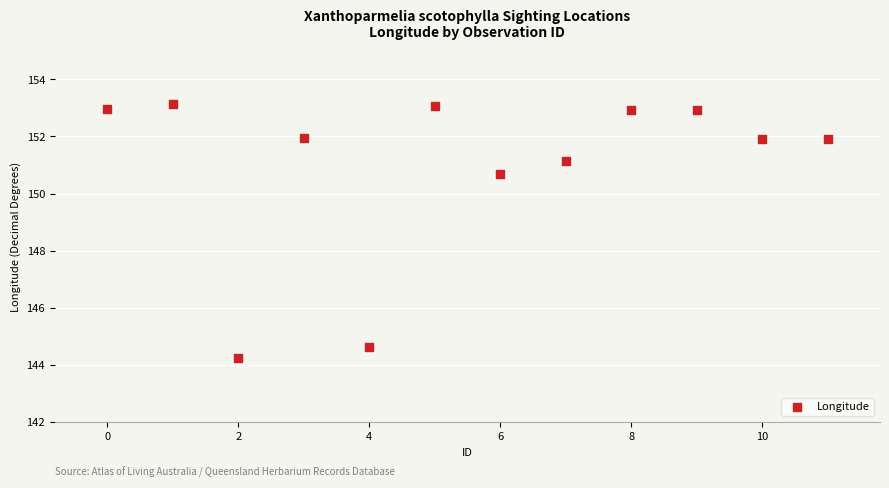

What Y value in the scatter plot is closest to 148?

150.7